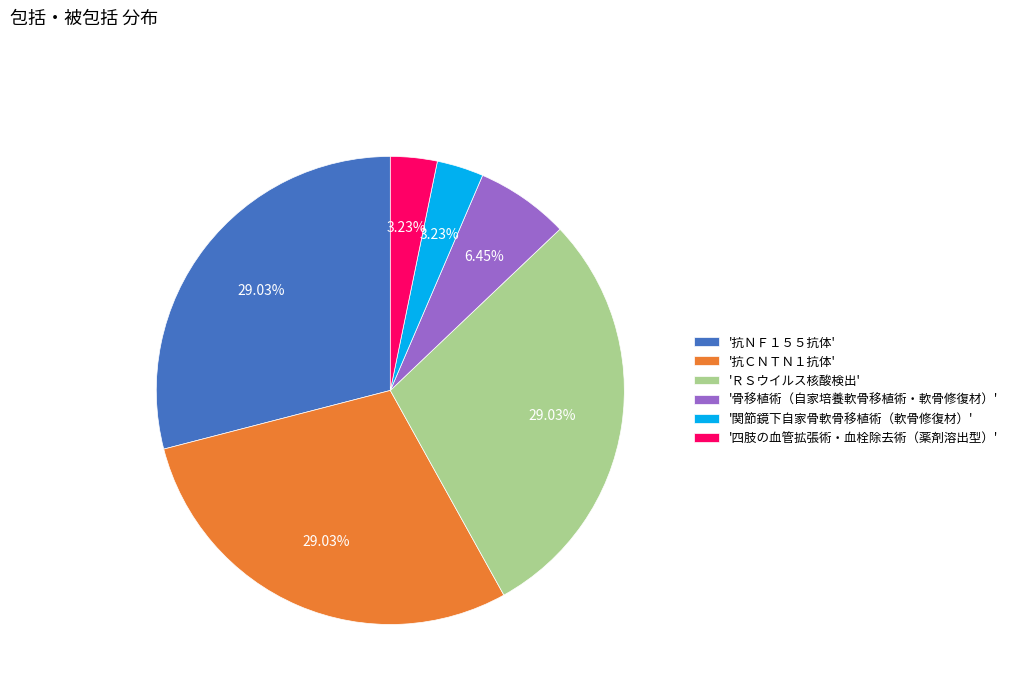

Does any single category account for the majority?

No